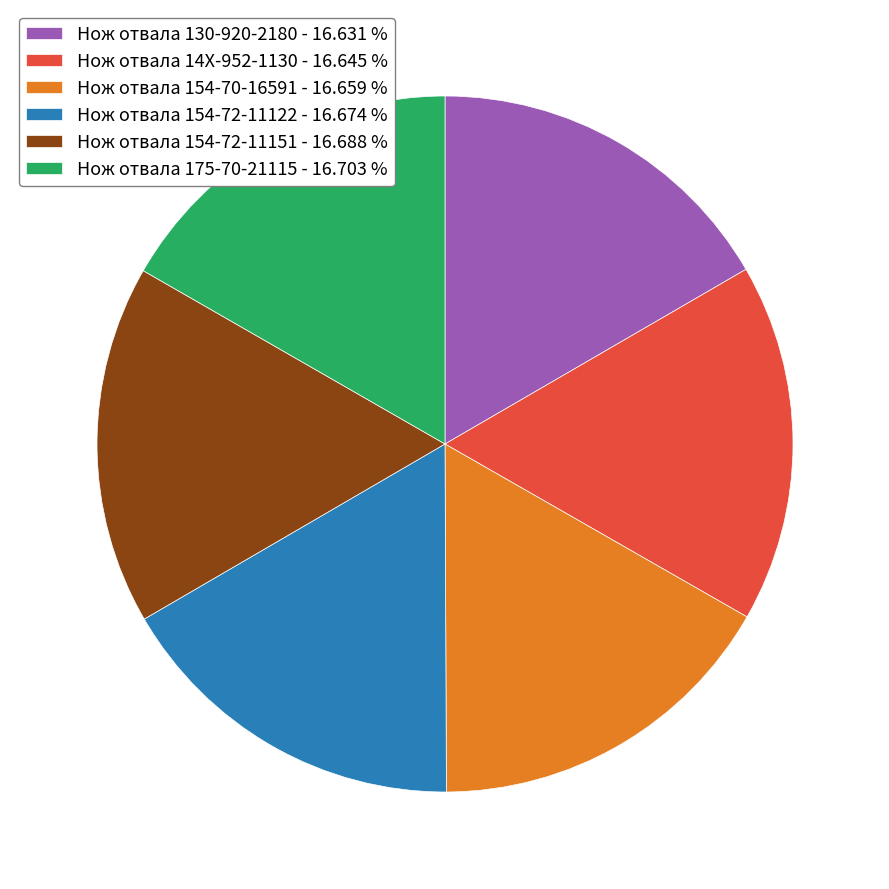

What is the ratio of the value at Нож отвала 154-72-11151 - 16.688 % to the value at Нож отвала 14X-952-1130 - 16.645 %?

1.0